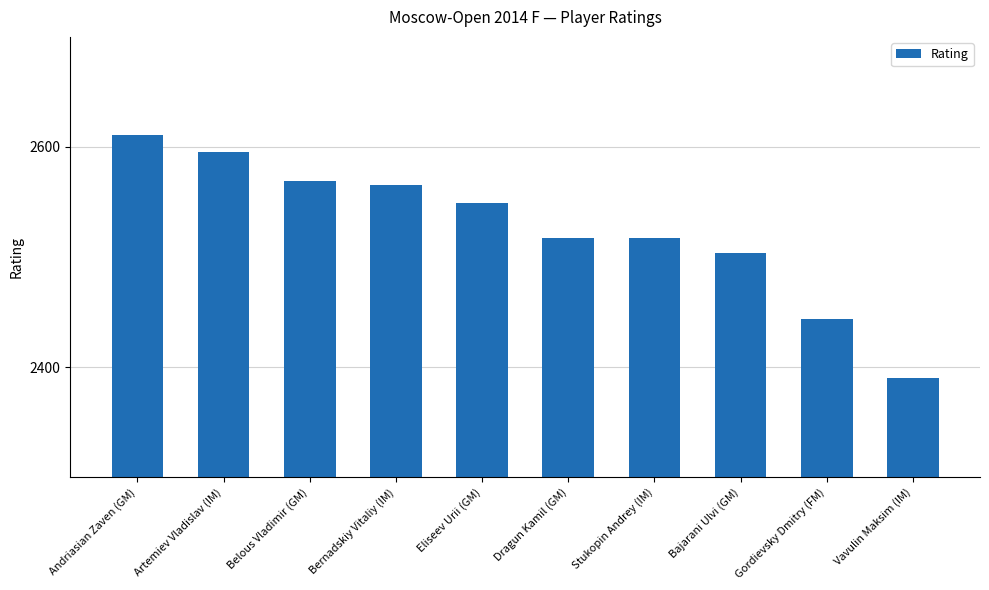

What value does the data have at Bajarani Ulvi (GM)?

2504